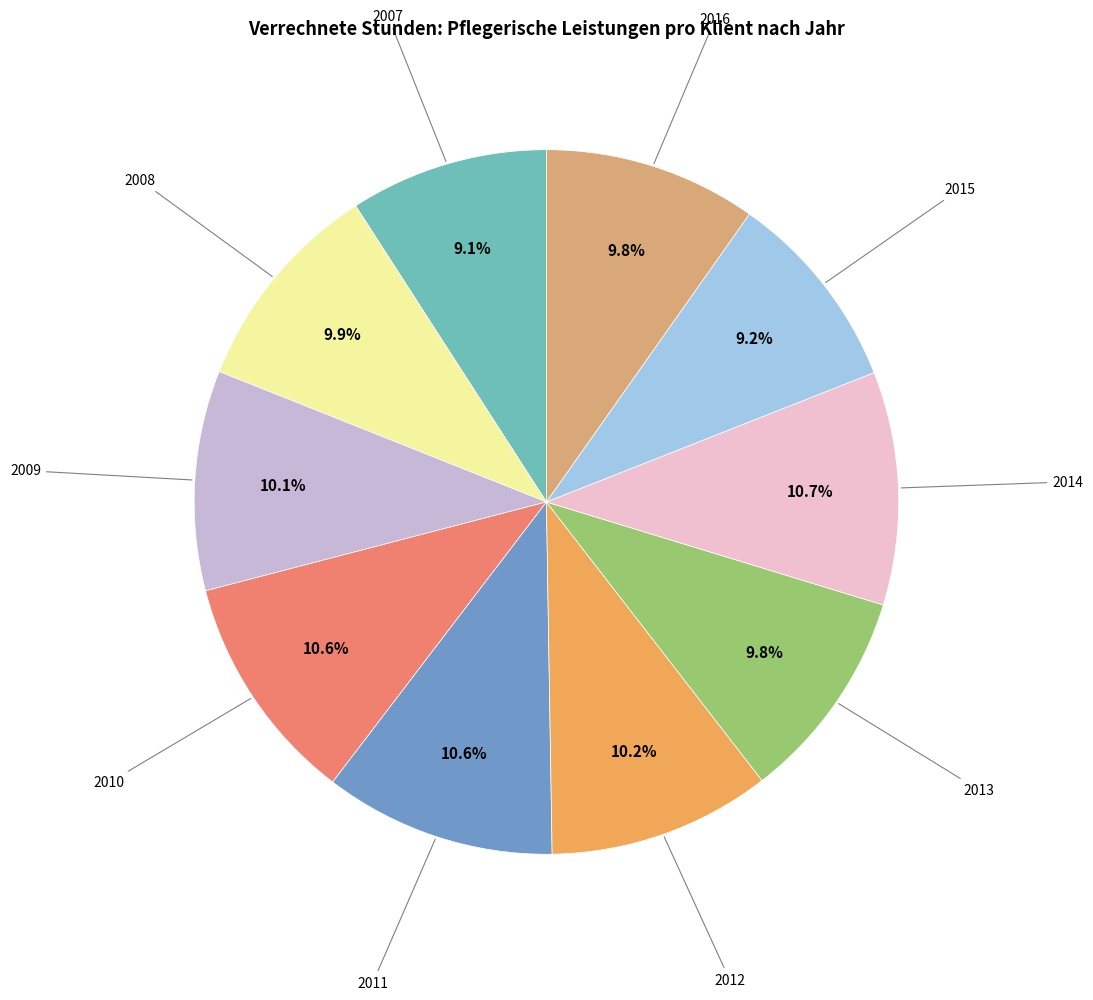

Is there any slice that represents more than half of the pie?

No